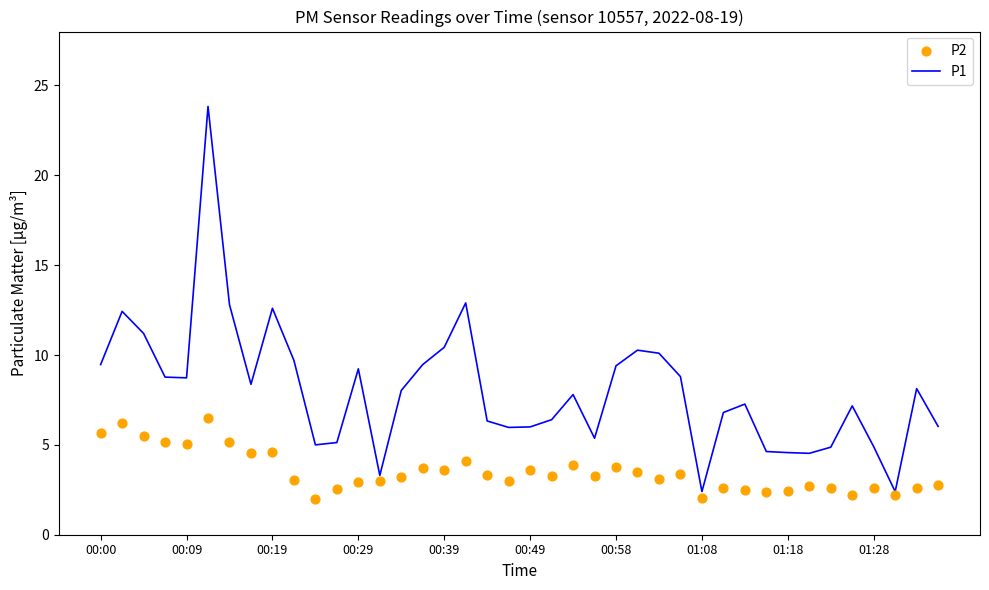

What are all the series names shown in the legend?

P1, P2